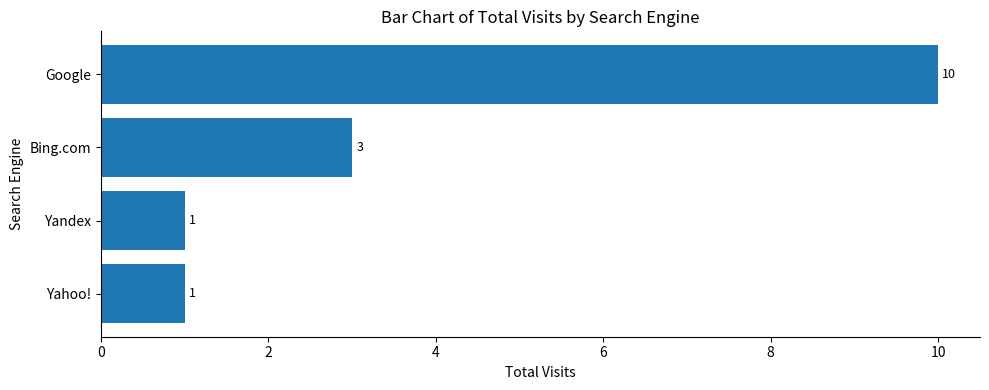

Reading top to bottom, extract all data points from this chart.

Google=10	Bing.com=3	Yandex=1	Yahoo!=1